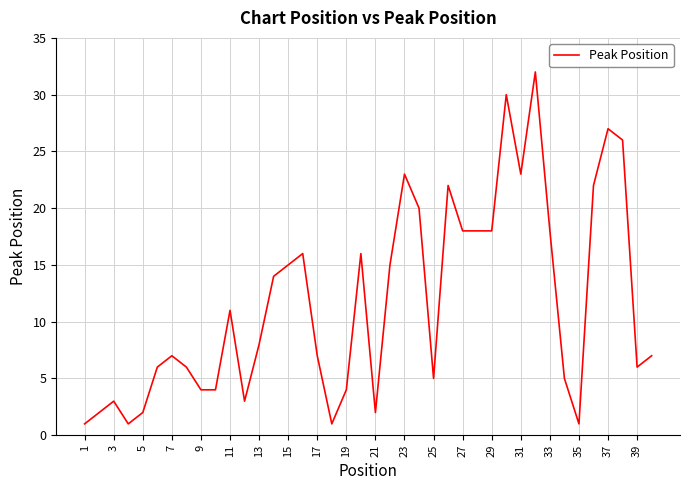

What is the maximum value shown in the chart?

32